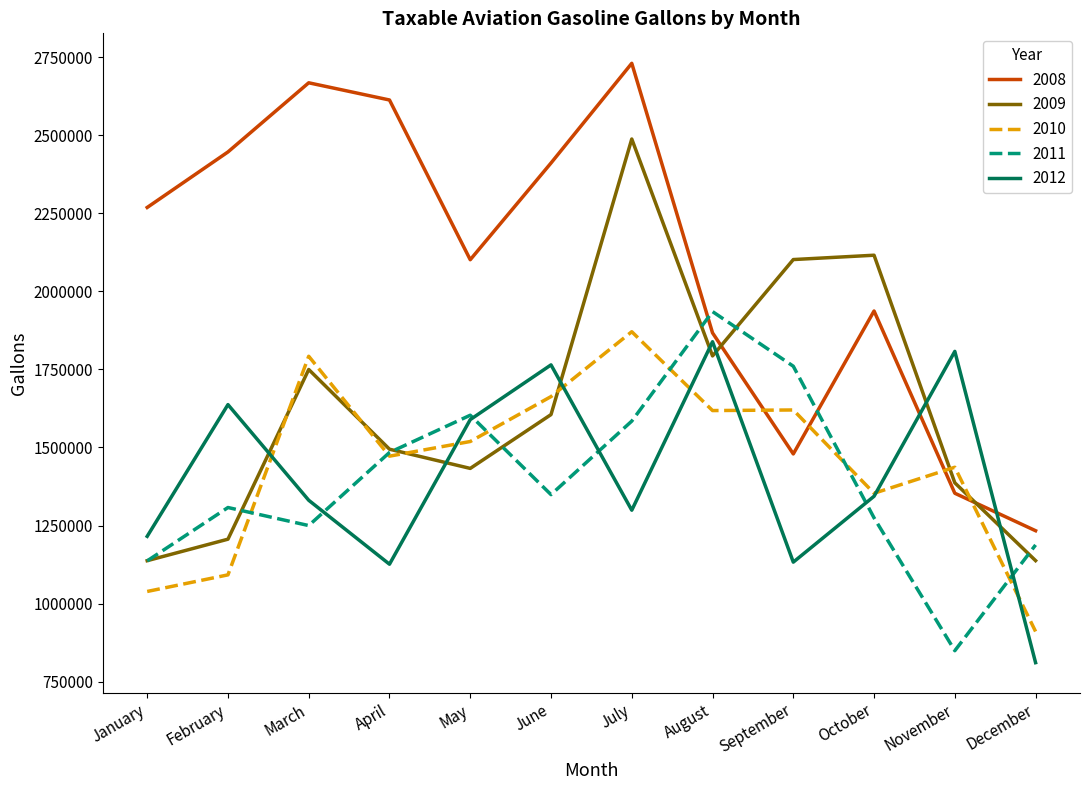

After their last crossing, which series has the higher values: 2012 or 2008?

2008